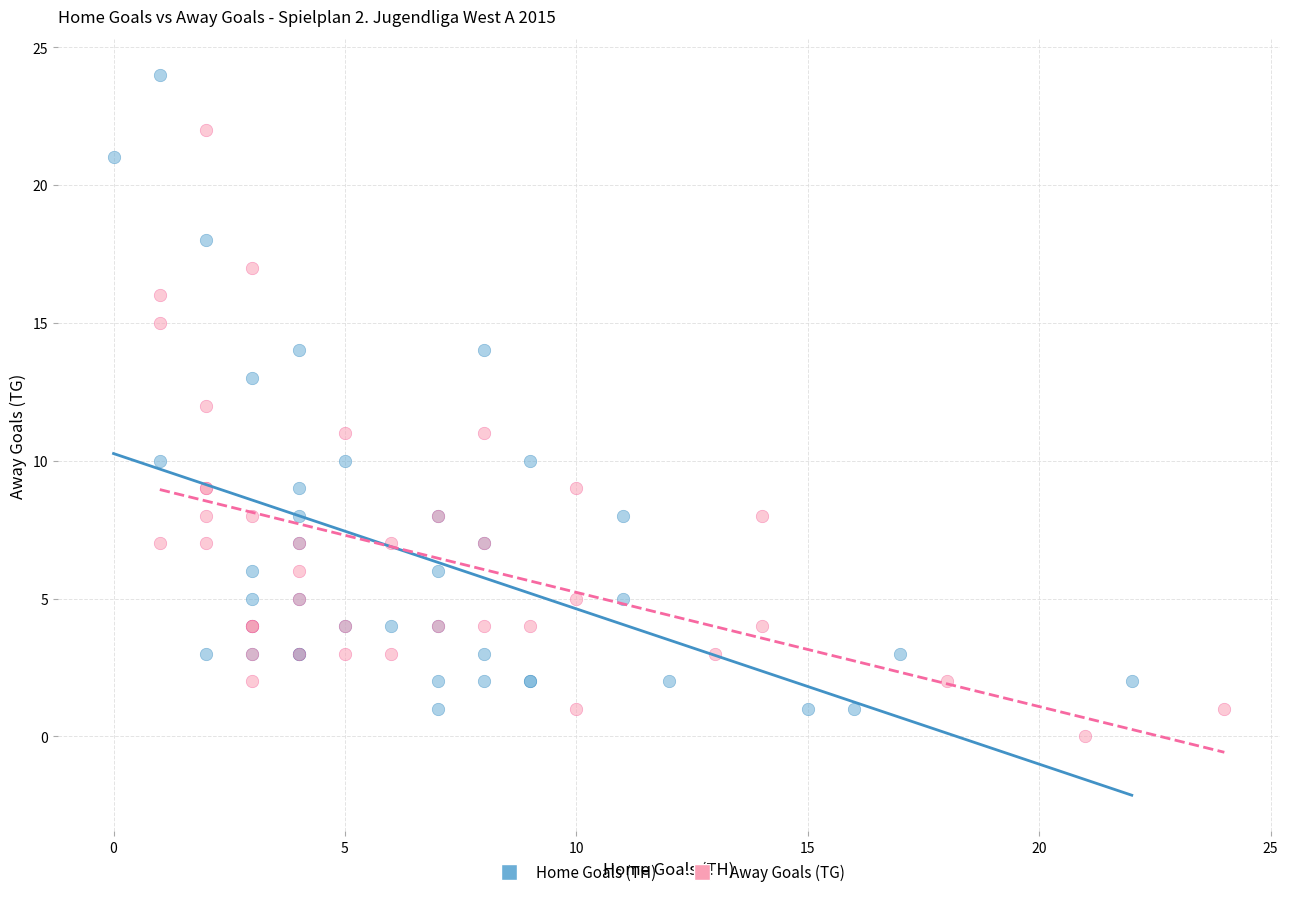

Which series contains the highest Y value?

Home Goals (TH)